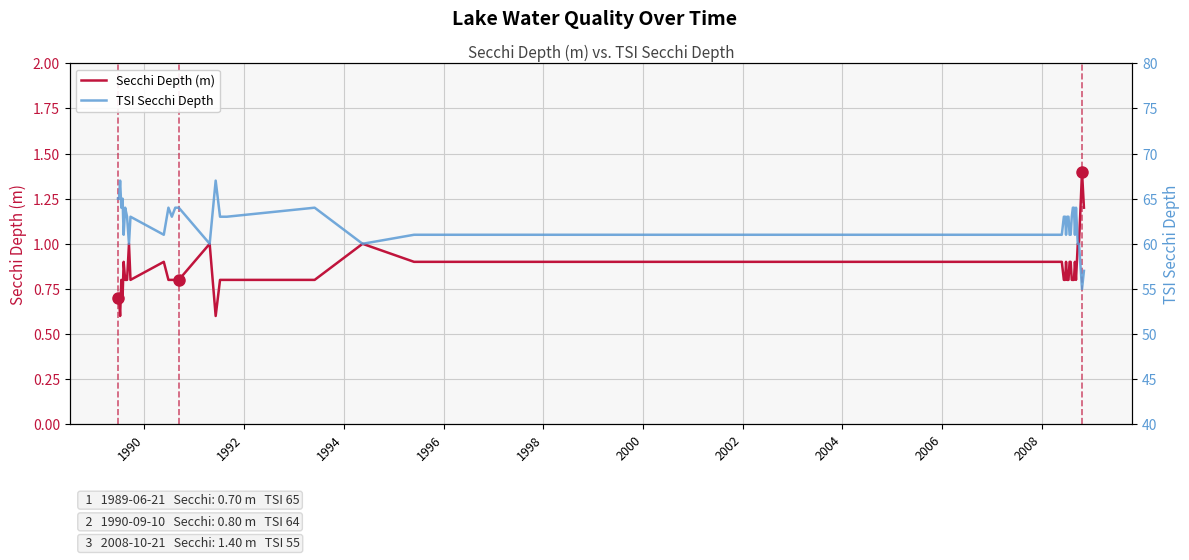

What is the lowest value of the Secchi Depth (m) series?

0.6